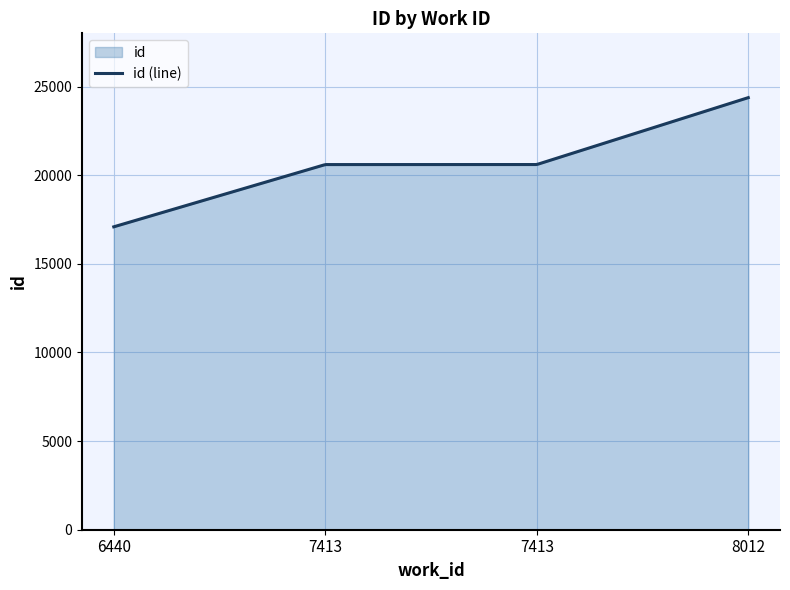

Reading left to right, what are all the values shown in this chart?

17086	20597	20599	24373